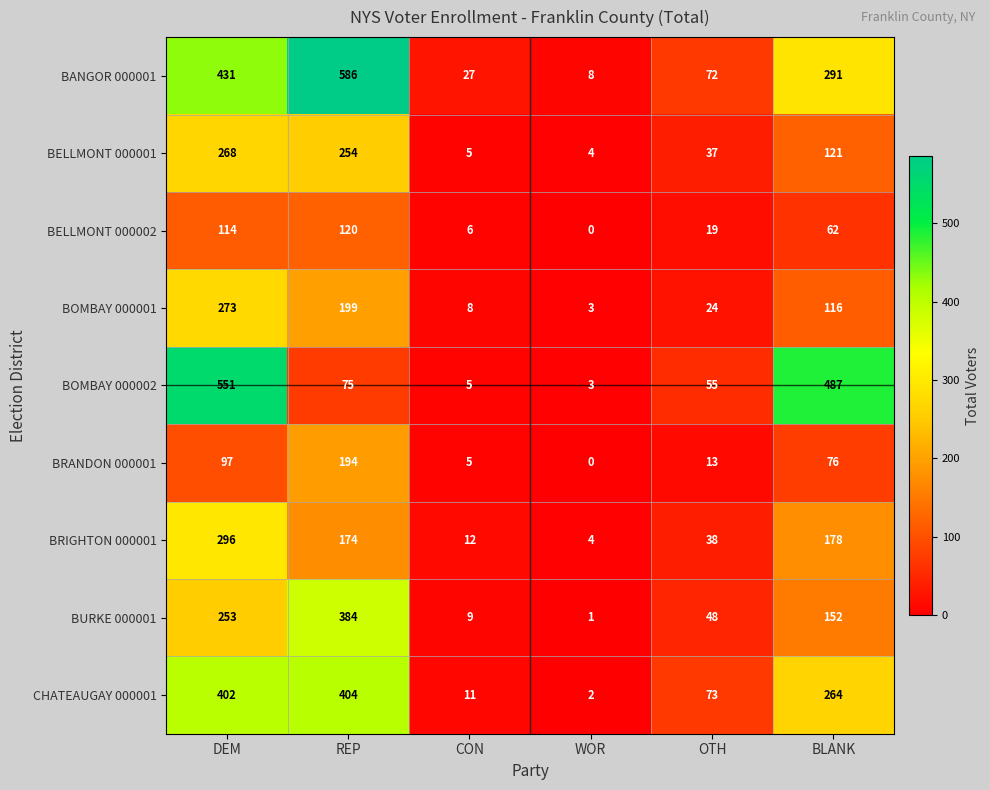

Is it true that CHATEAUGAY 000001 equals 11 at CON?

True